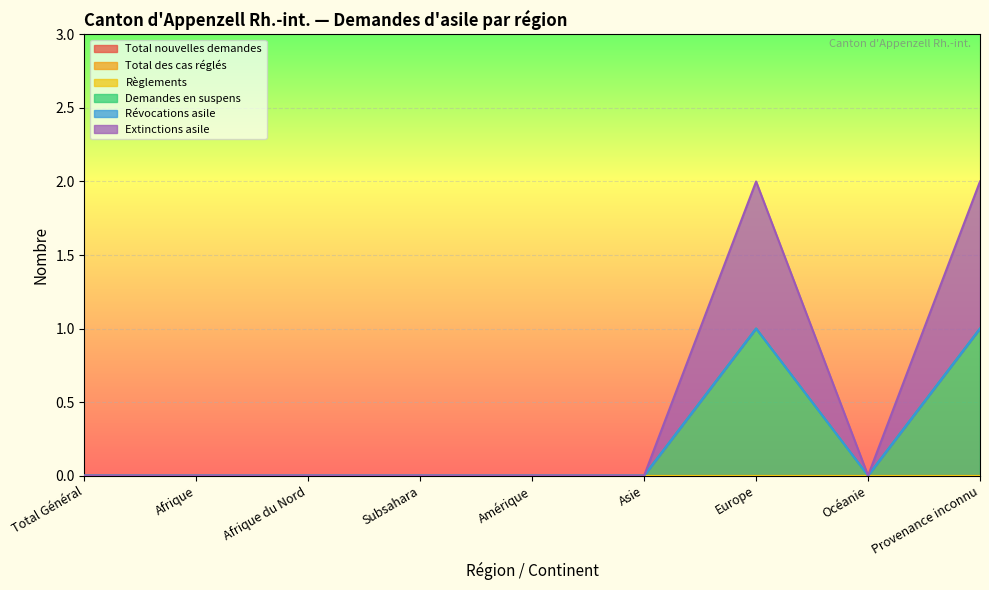

What position from the right is Provenance inconnu?

1